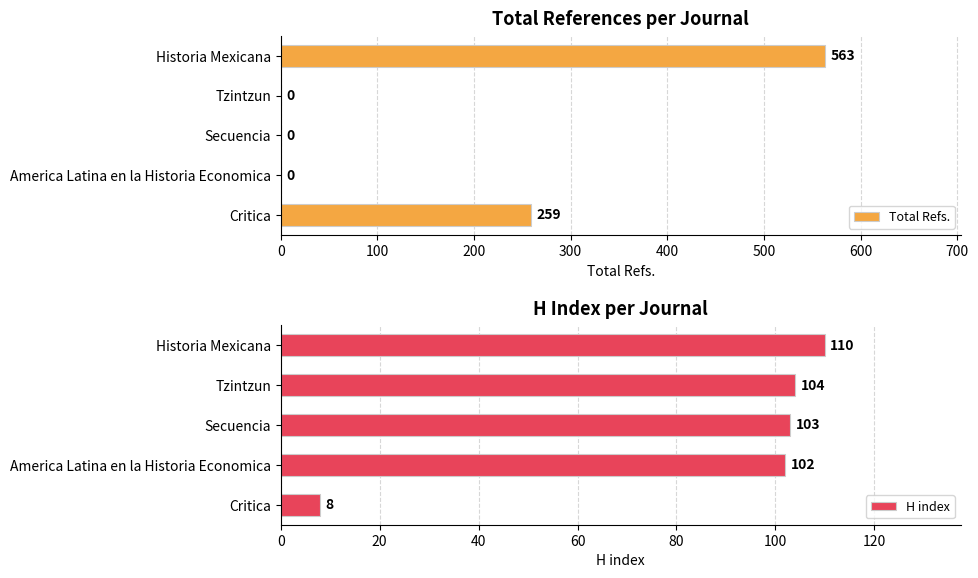

At which label is Total Refs. closest to 281?

Critica